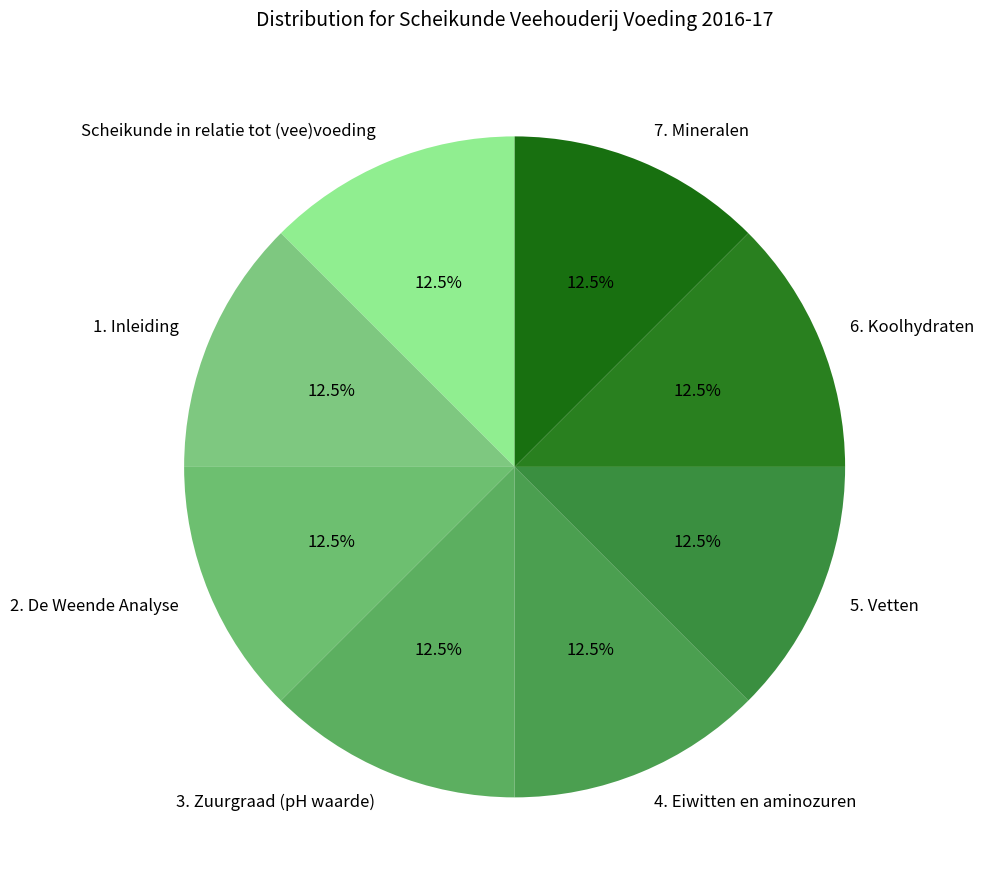

What portion of the pie excludes Scheikunde in relatie tot (vee)voeding?

87.5%